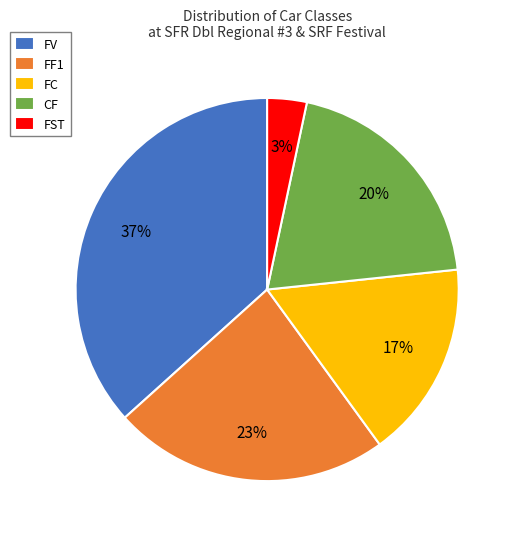

The FC slice represents 17% of the pie. True or false?

True